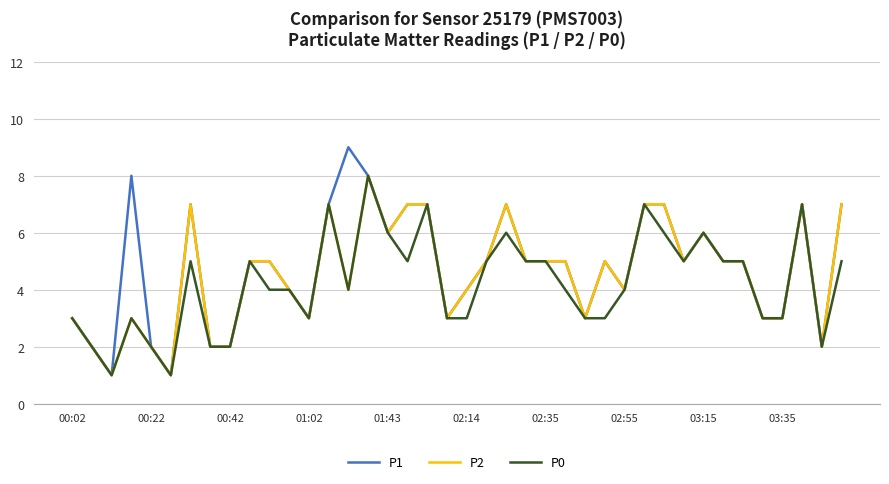

Which series has the widest spread of values?

P1